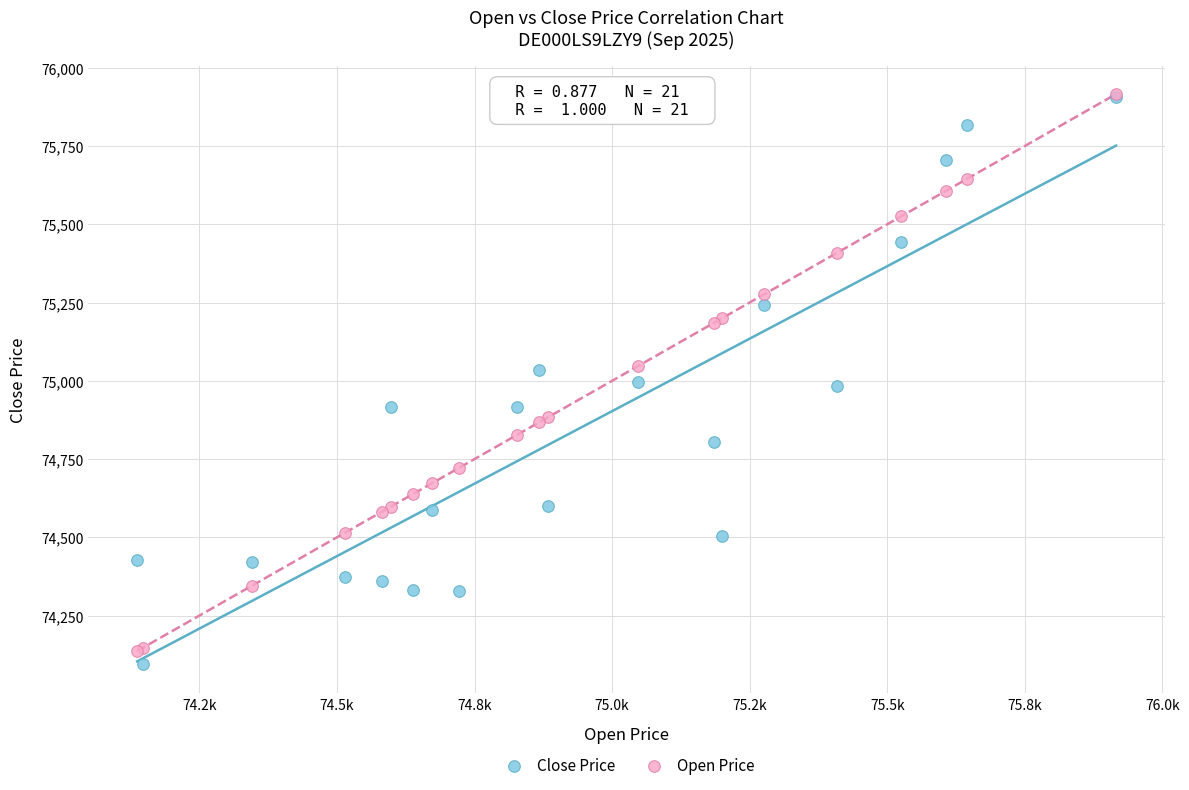

Which series has the widest spread of Y values?

Close Price